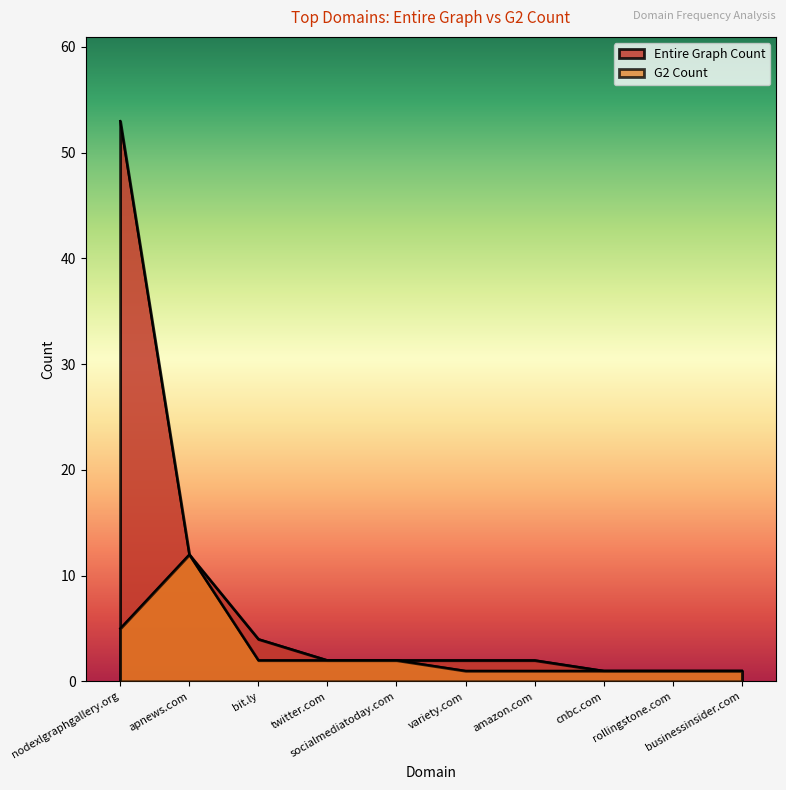

Reading left to right, list all the values displayed in this chart.

Entire Graph Count: nodexlgraphgallery.org=53	apnews.com=12	bit.ly=4	twitter.com=2	socialmediatoday.com=2	variety.com=2	amazon.com=2	cnbc.com=1	rollingstone.com=1	businessinsider.com=1
G2 Count: nodexlgraphgallery.org=5	apnews.com=12	bit.ly=2	twitter.com=2	socialmediatoday.com=2	variety.com=1	amazon.com=1	cnbc.com=1	rollingstone.com=1	businessinsider.com=1